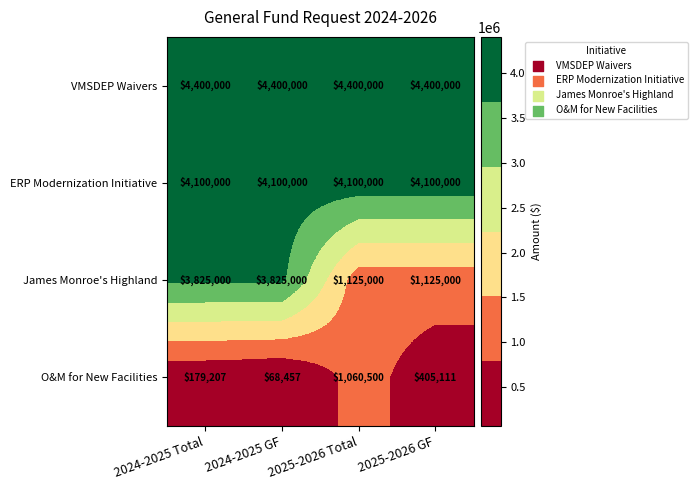

At how many categories does at least one series exceed 3174238?

4